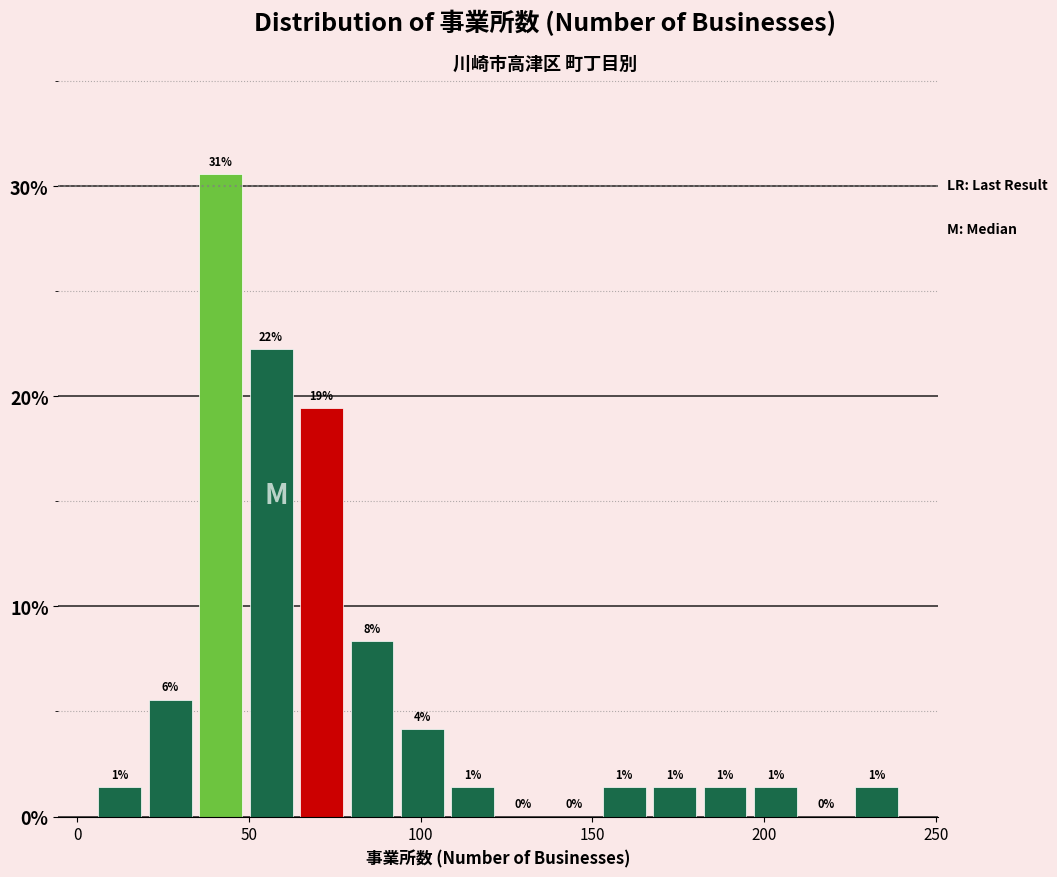

Around what value on the x-axis is the tallest bar? Give the approximate position of its centre, as read against the axis.

40